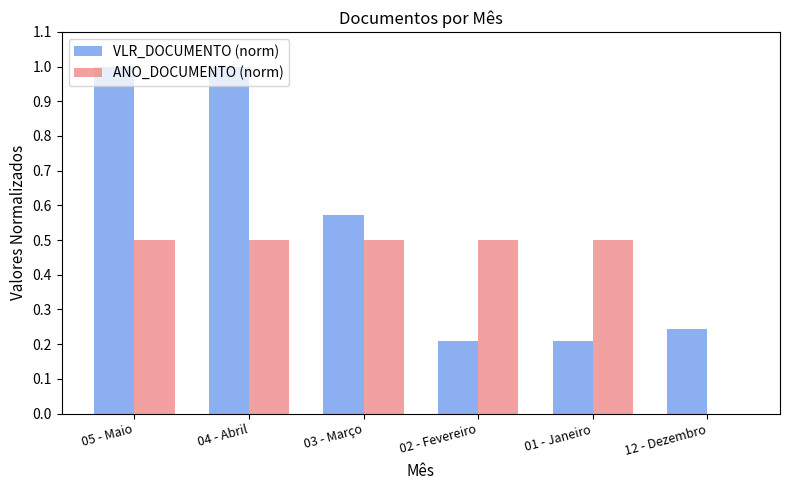

What is the difference between the VLR_DOCUMENTO (norm) values at 05 - Maio and 02 - Fevereiro?

0.8